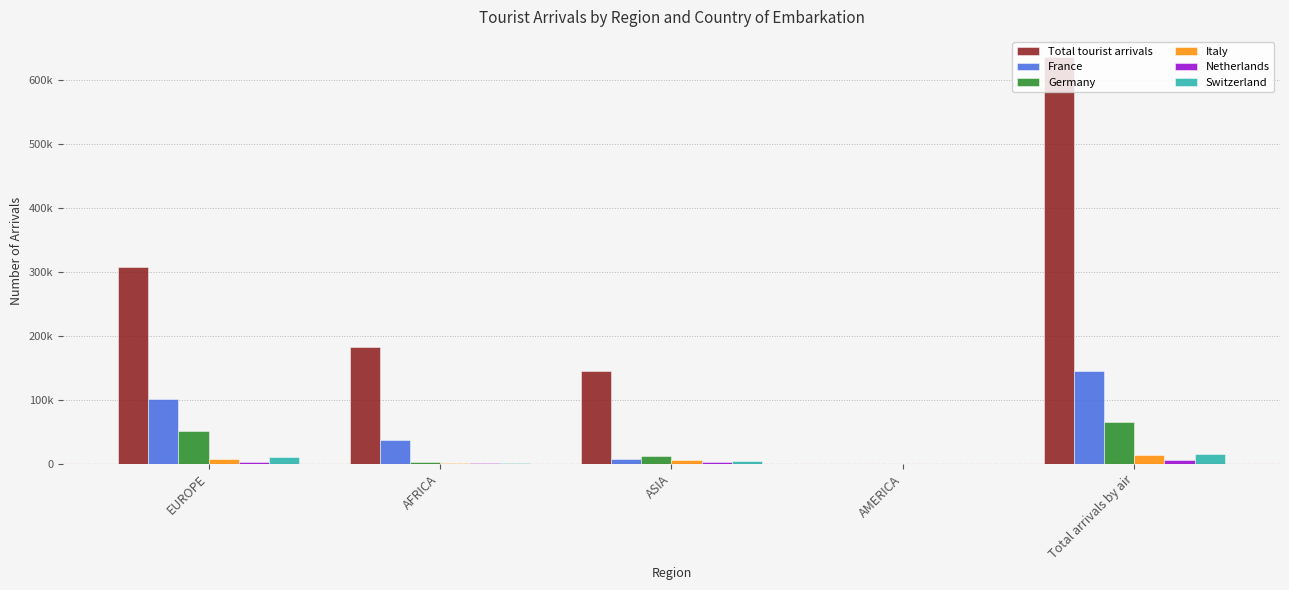

Is it true that Germany equals 51234 at EUROPE?

True